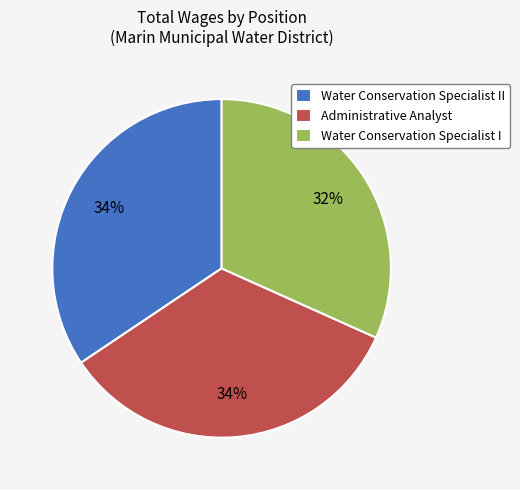

To the nearest percent, what portion does Water Conservation Specialist II represent?

34%